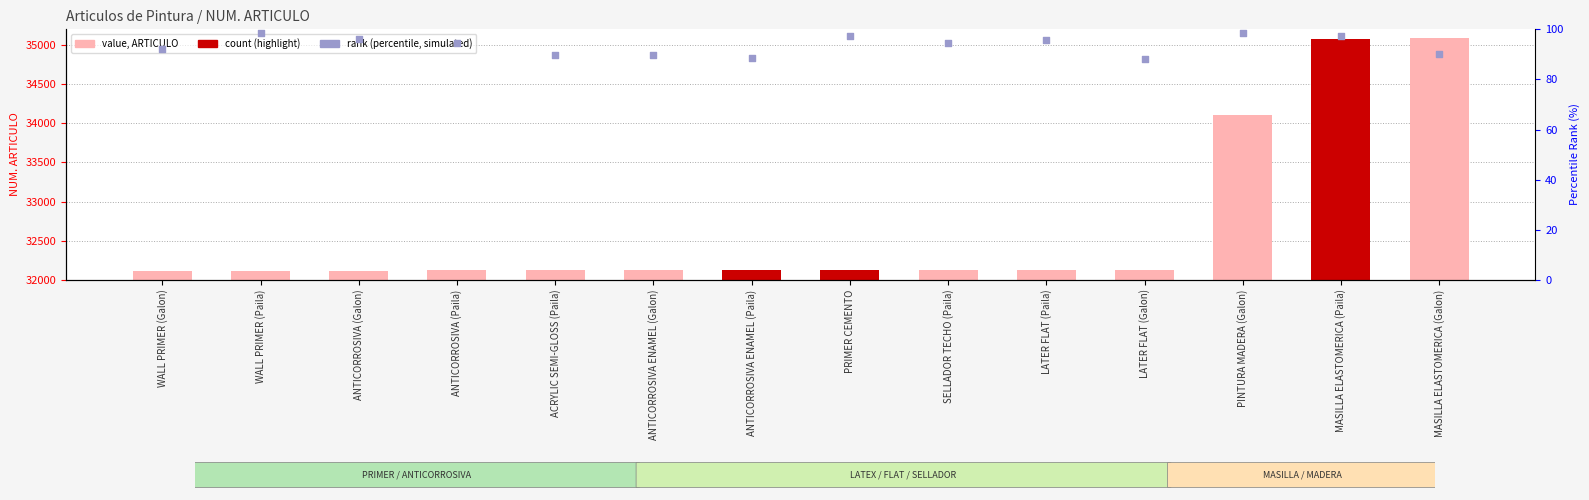

Which series has the largest total across all categories?

NUM. ARTICULO